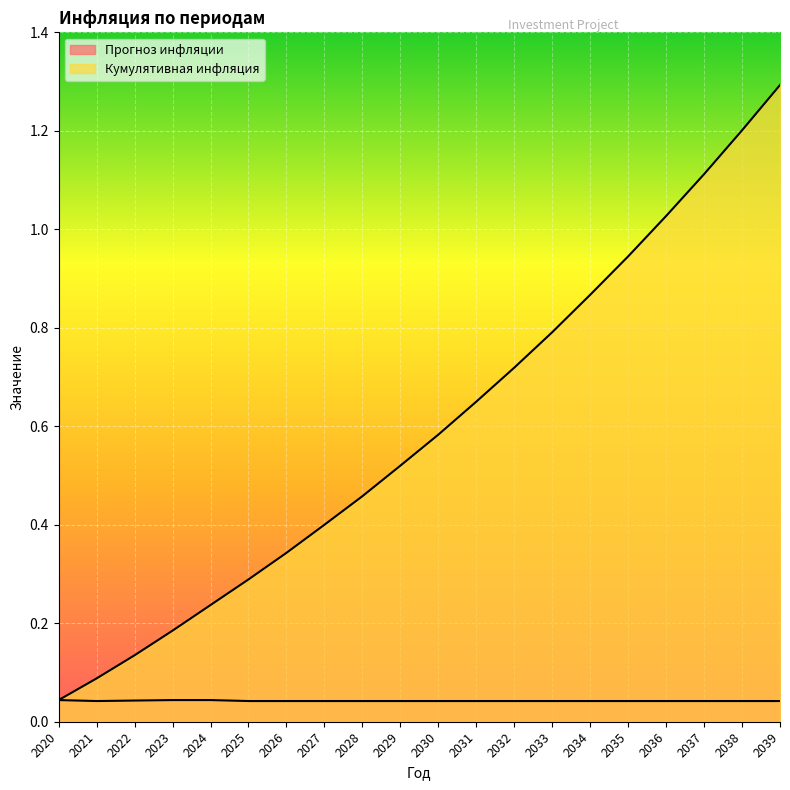

How many series are shown in this chart?

2